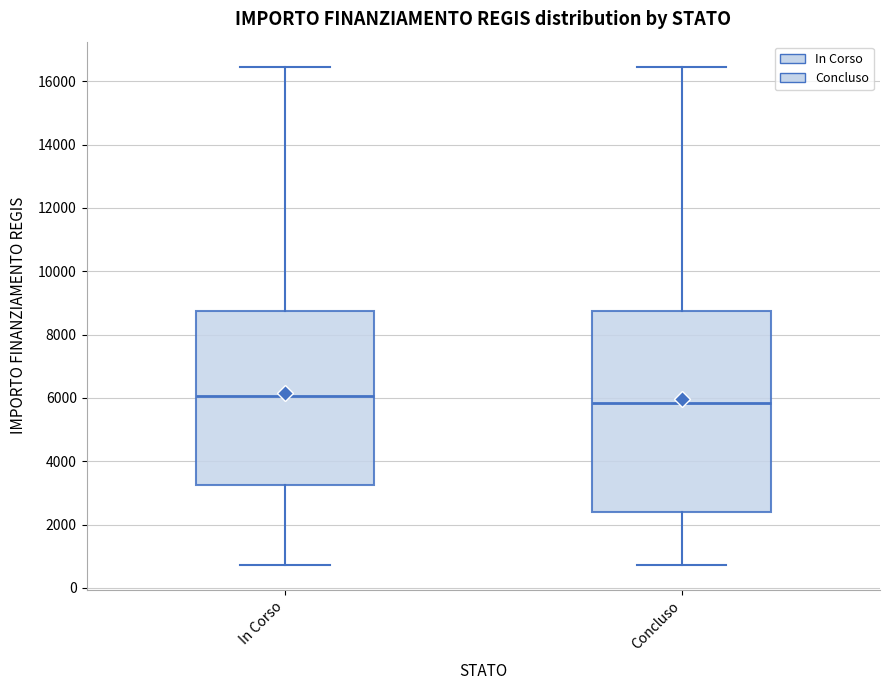

Which box's median line is the lowest?

Concluso